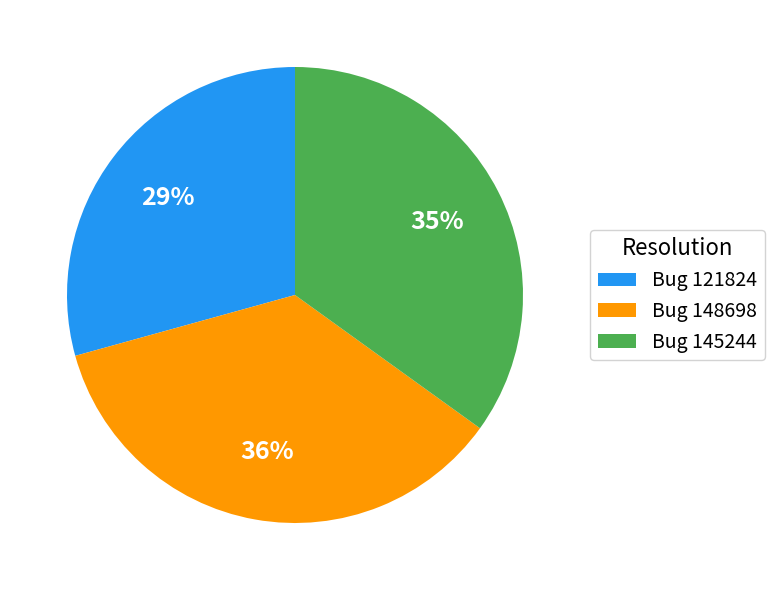

To the nearest percent, what is the combined percentage of Bug 145244 and Bug 148698?

71%